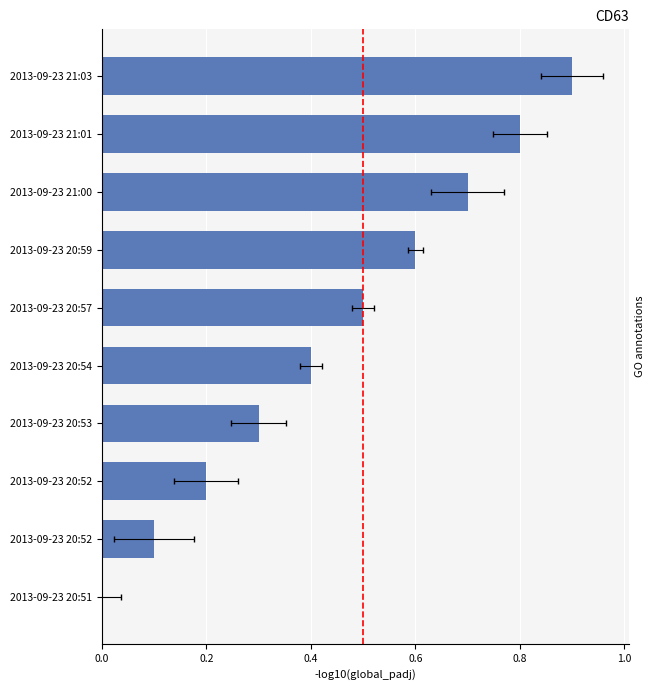

Reading left to right, what are all the values shown in this chart?

0.0	0.1	0.2	0.3	0.4	0.5	0.6	0.7	0.8	0.9